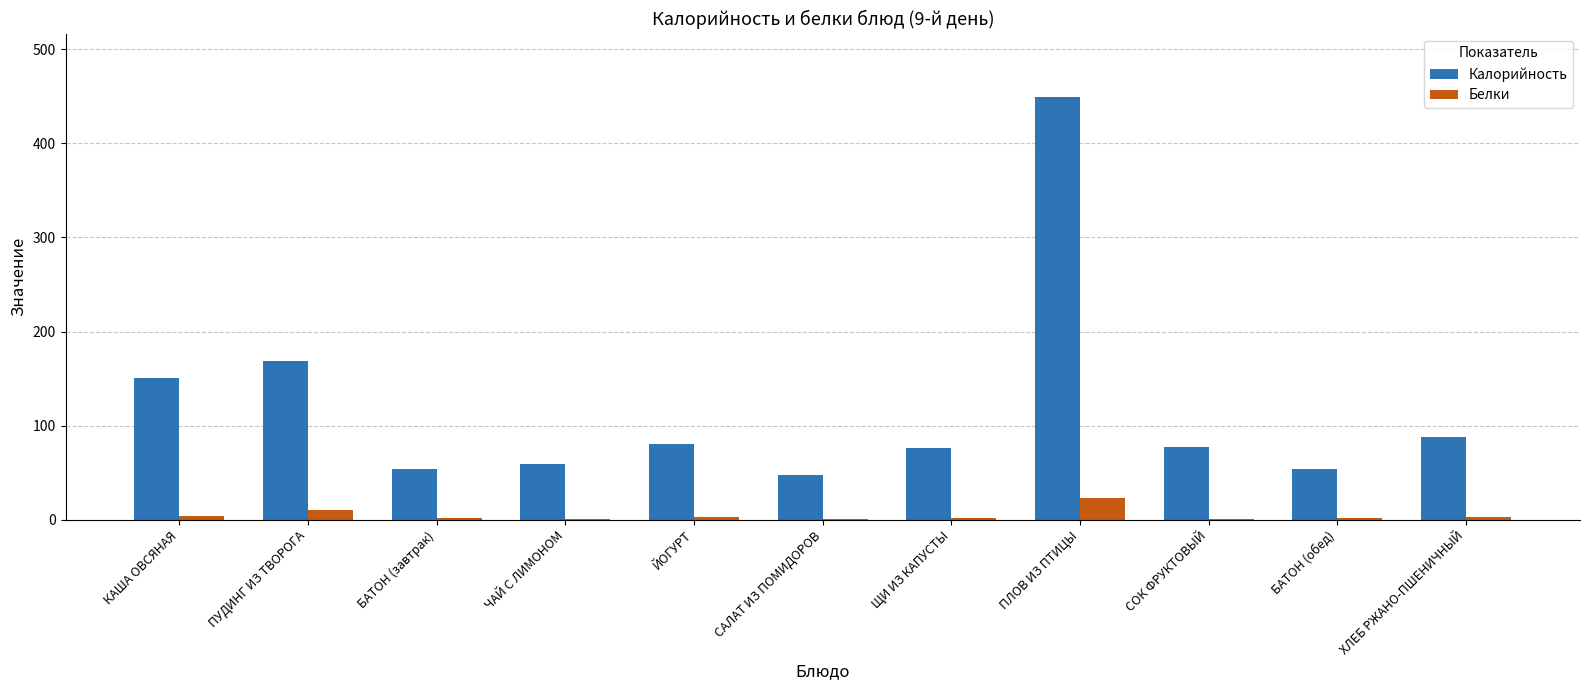

The value of Калорийность at ЧАЙ С ЛИМОНОМ is 84.1. True or false?

False